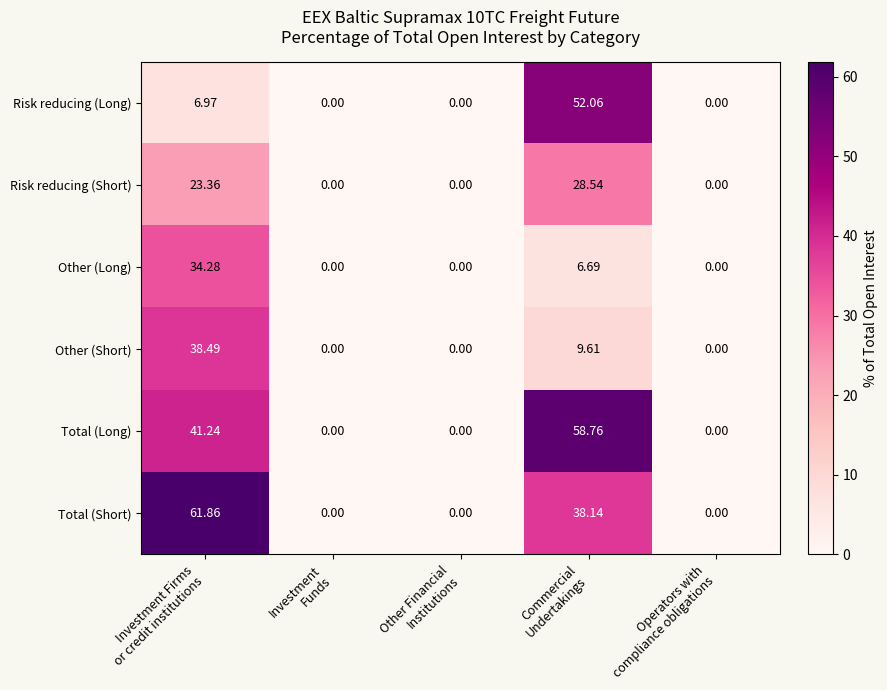

What is the greatest value displayed?

61.9